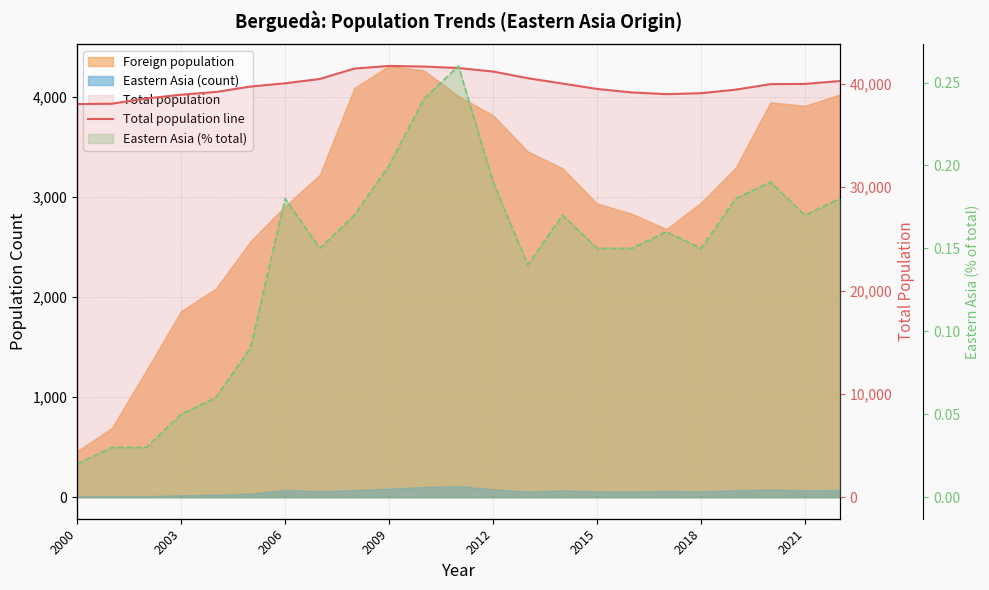

How many lines are shown in the chart?

1